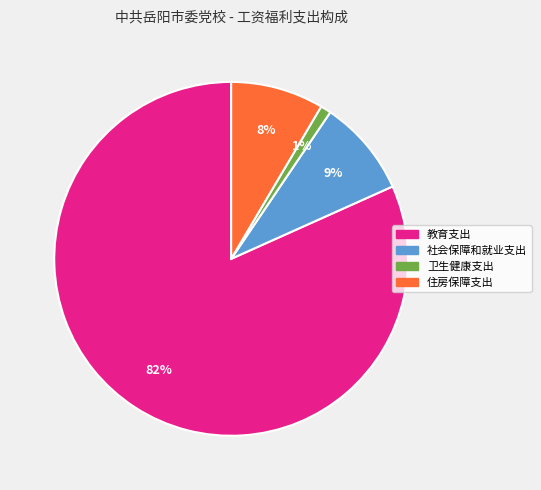

Which category has the smallest portion of the pie?

卫生健康支出